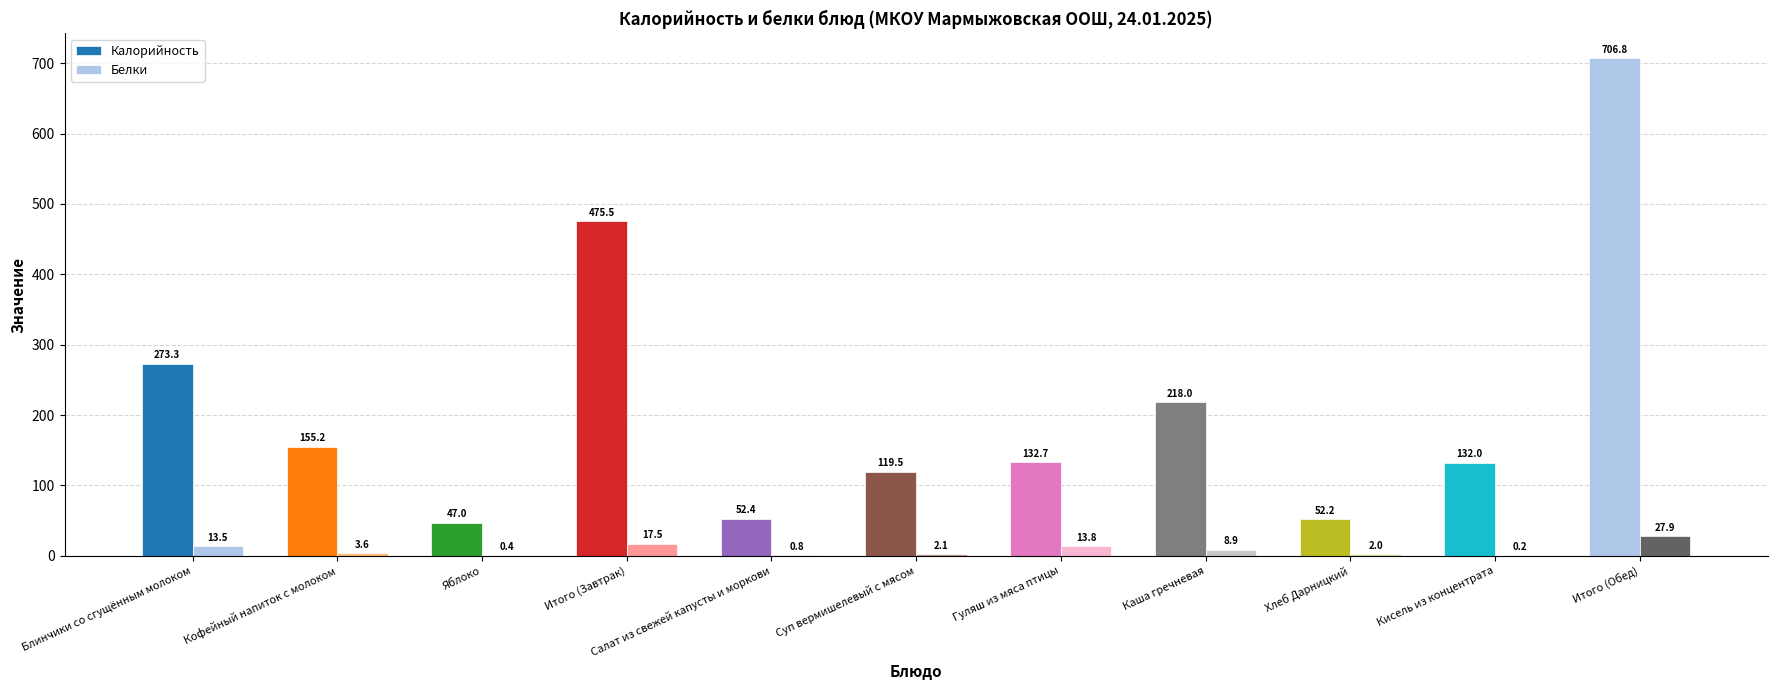

Which has a higher value, Каша гречневая or Кофейный напиток с молоком?

Каша гречневая